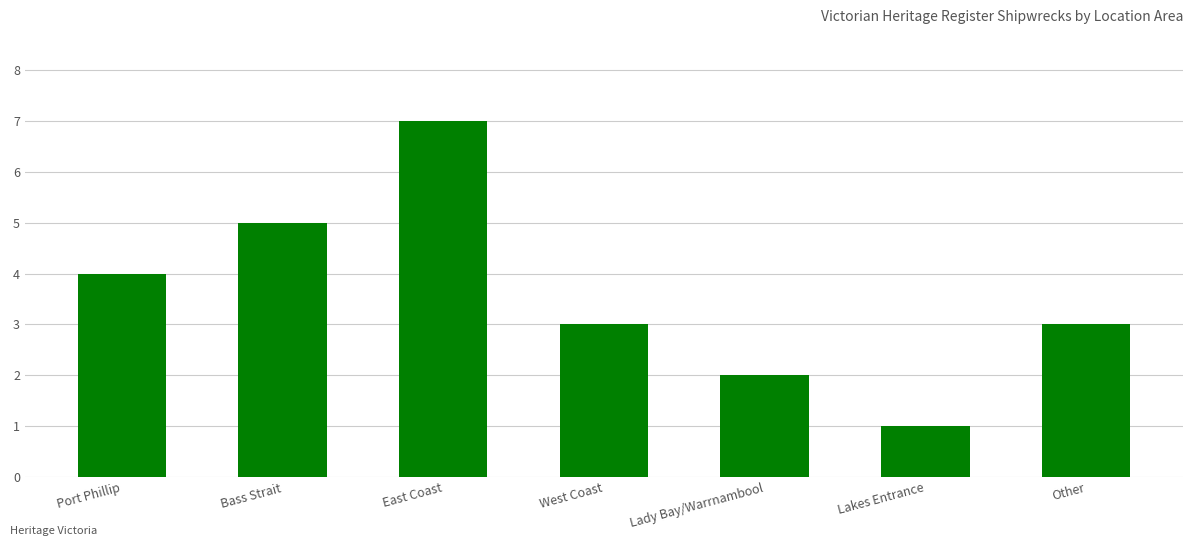

The value at Lady Bay/Warrnambool is 2. True or false?

True